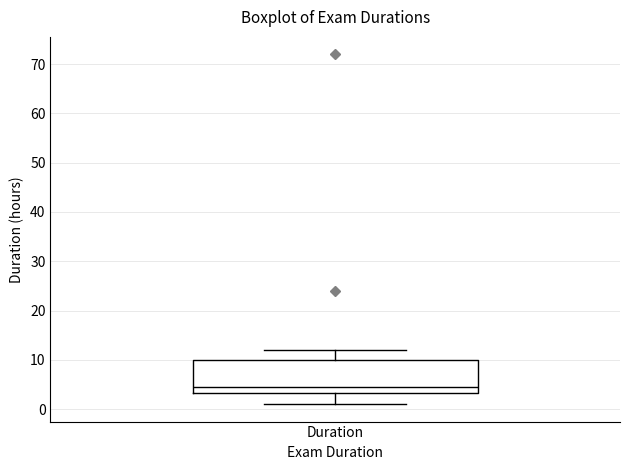

Where is the lower edge of the box for Duration on the y-axis? The values are not printed on the chart, so give them approximately, as read against the axis.

3